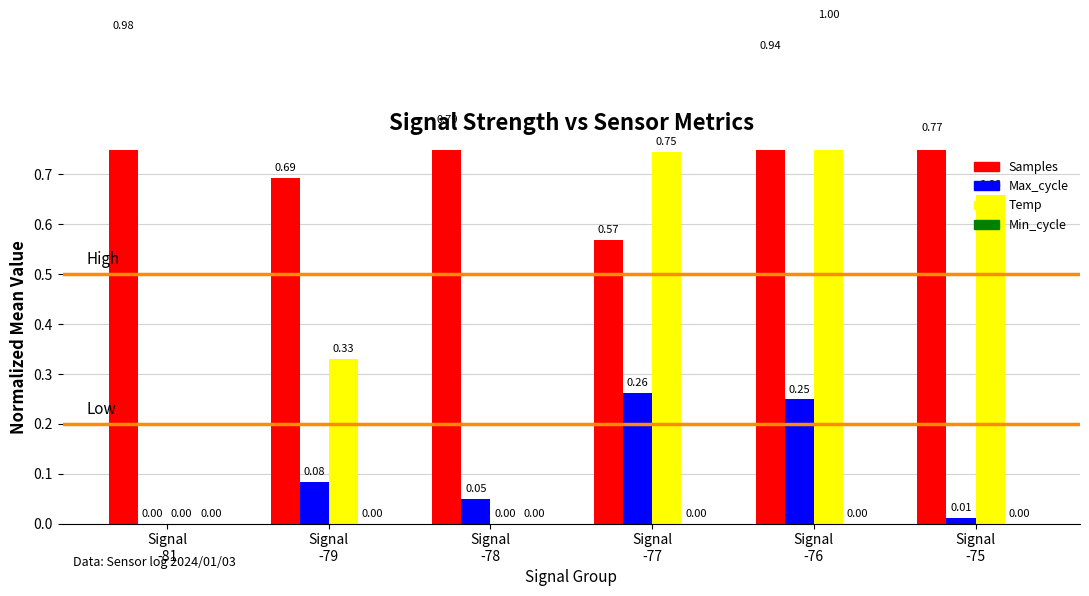

Where is Temp nearest to the value 0?

Signal
-81